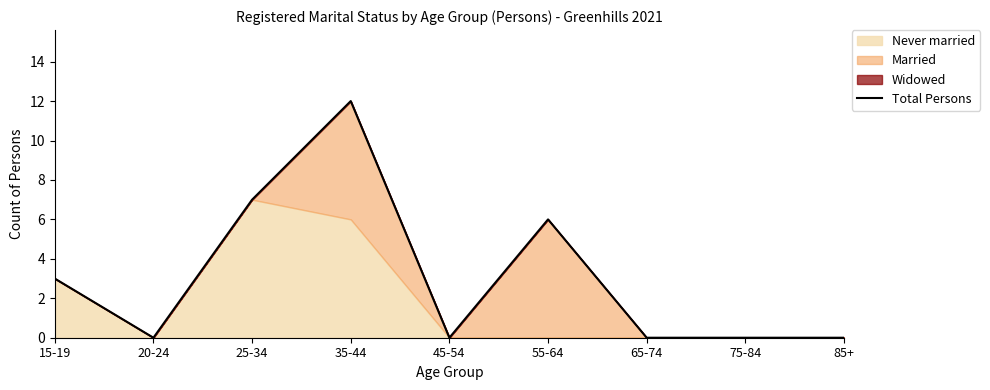

What is the label of the 6th point from the right?

35-44